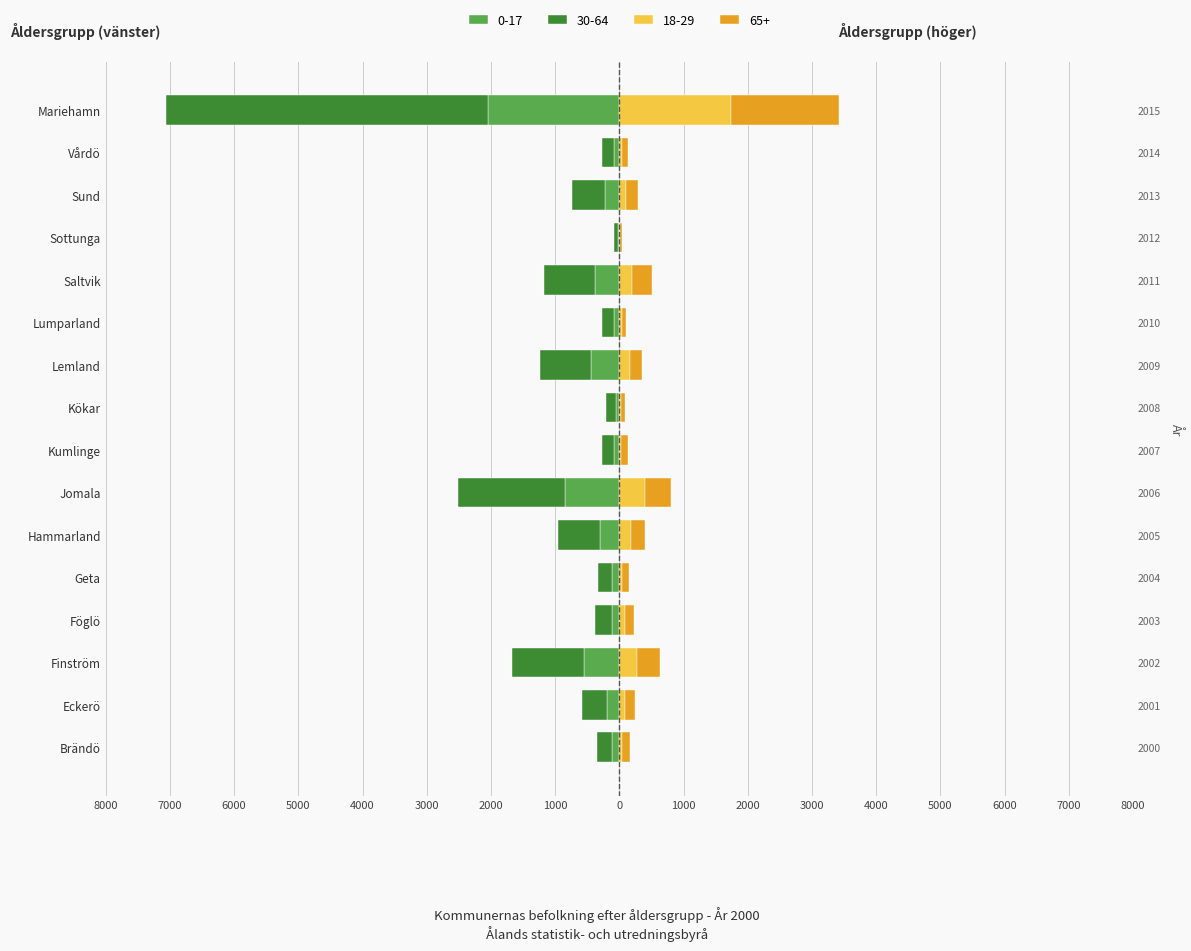

At which category does the chart reach its minimum across all series?

Mariehamn